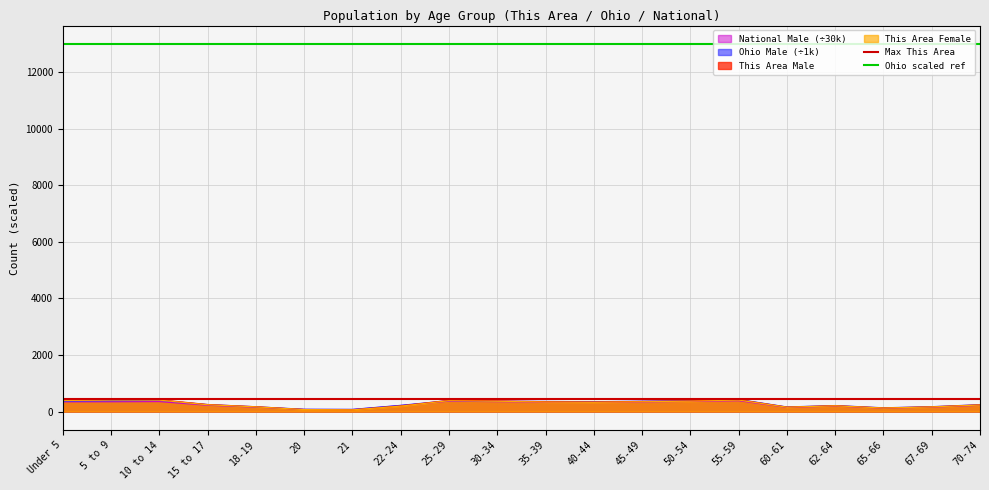

What is the difference between the highest and lowest values at Under 5?

12550